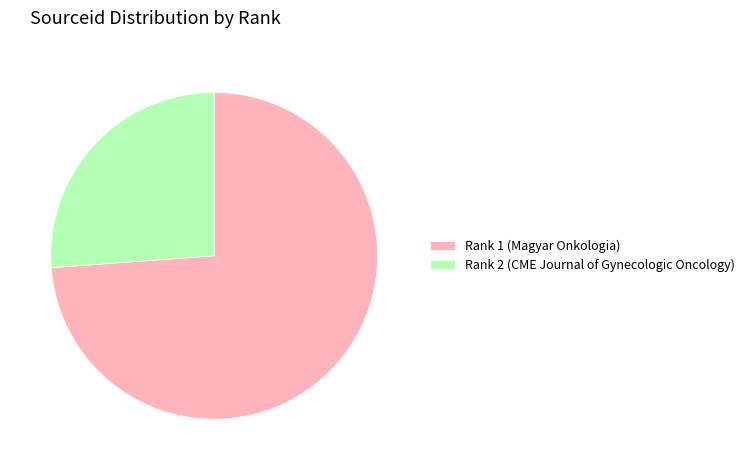

True or false: Rank 2 (CME Journal of Gynecologic Oncology) accounts for 26% of the total.

True